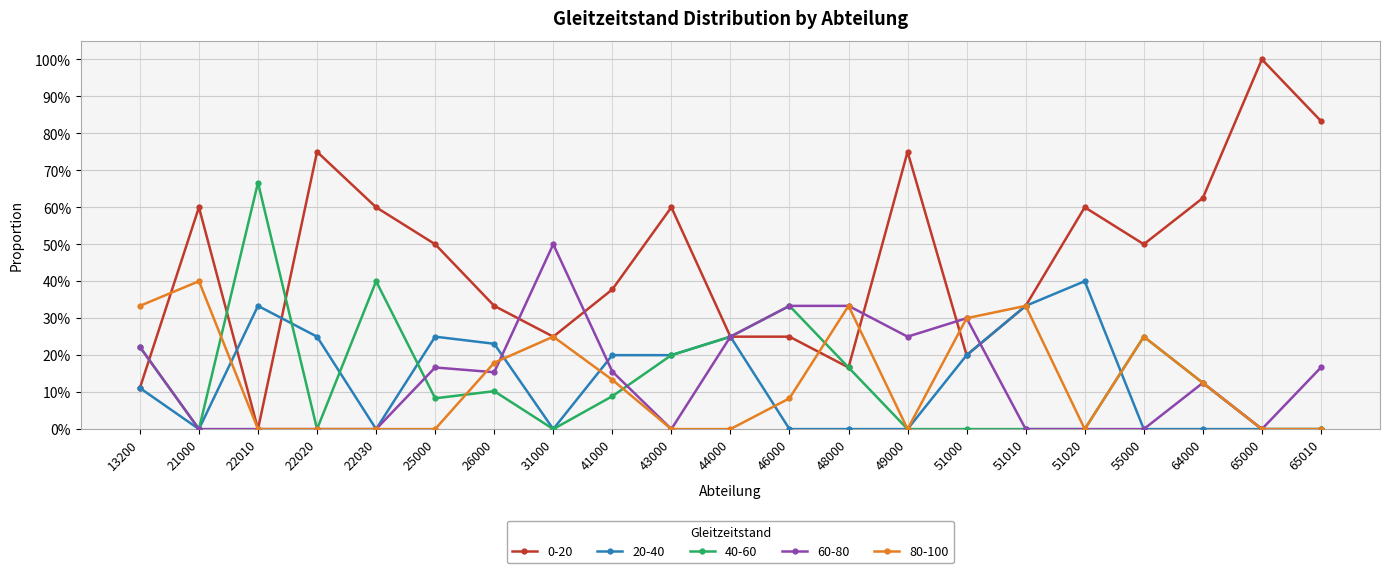

After their last crossing, which series has the higher values: 60-80 or 20-40?

20-40